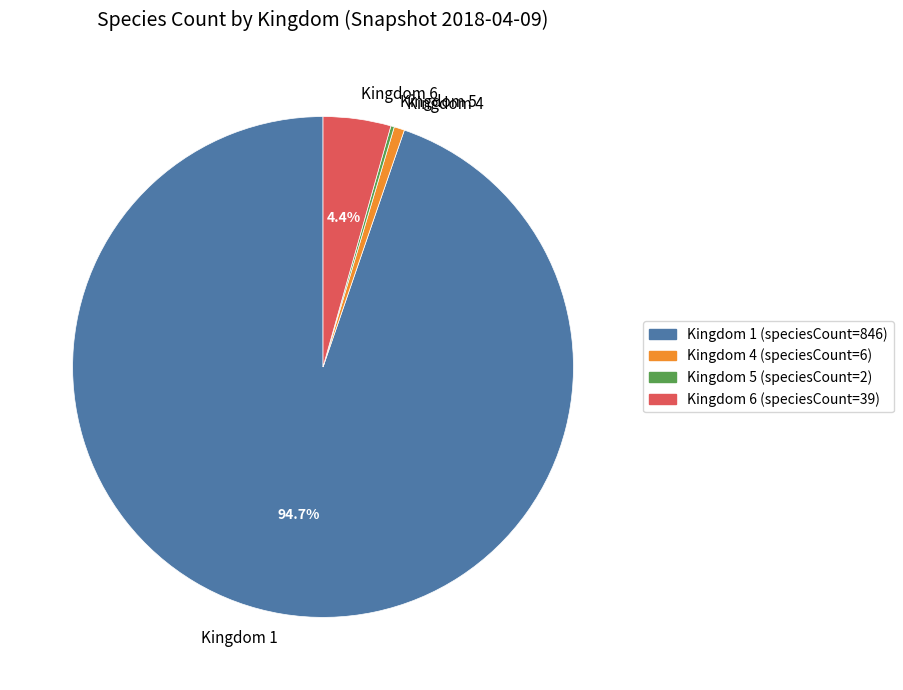

What is the largest slice in the pie chart?

Kingdom 1